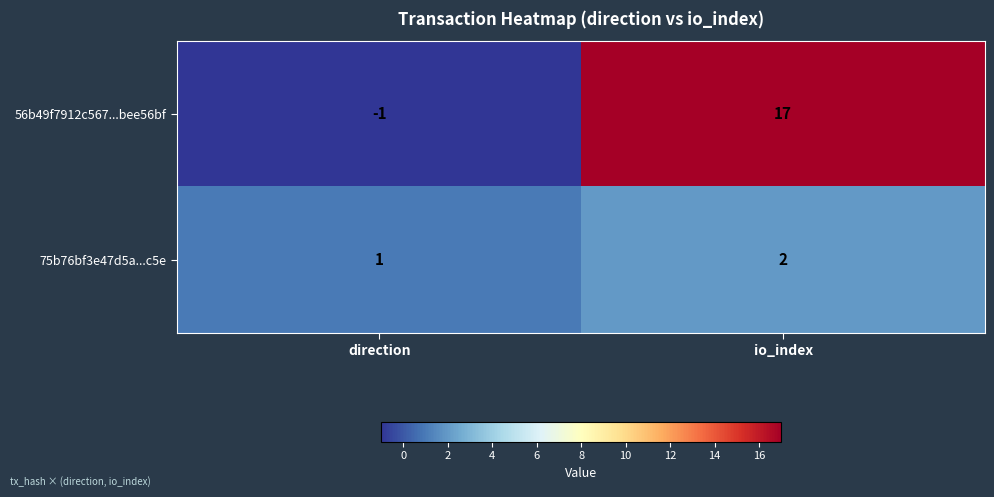

At which category does the chart reach its peak across all series?

io_index